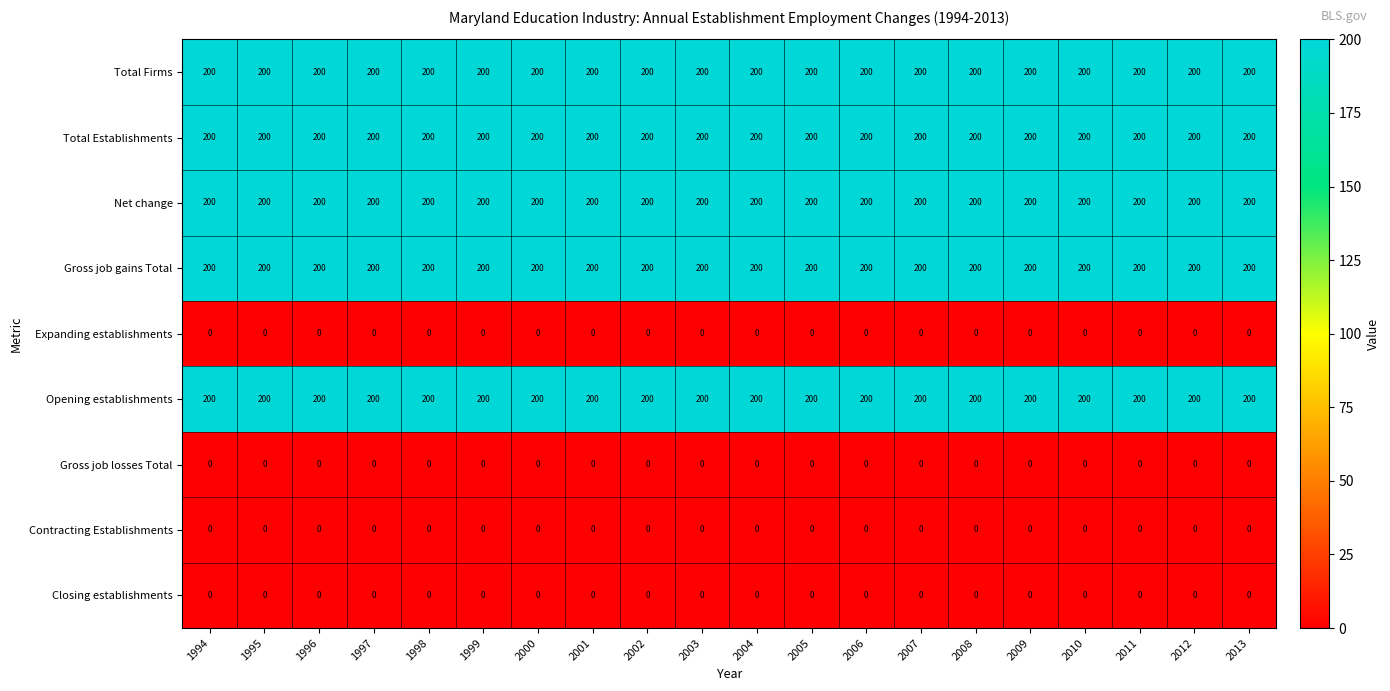

At how many categories does at least one series exceed 55?

20